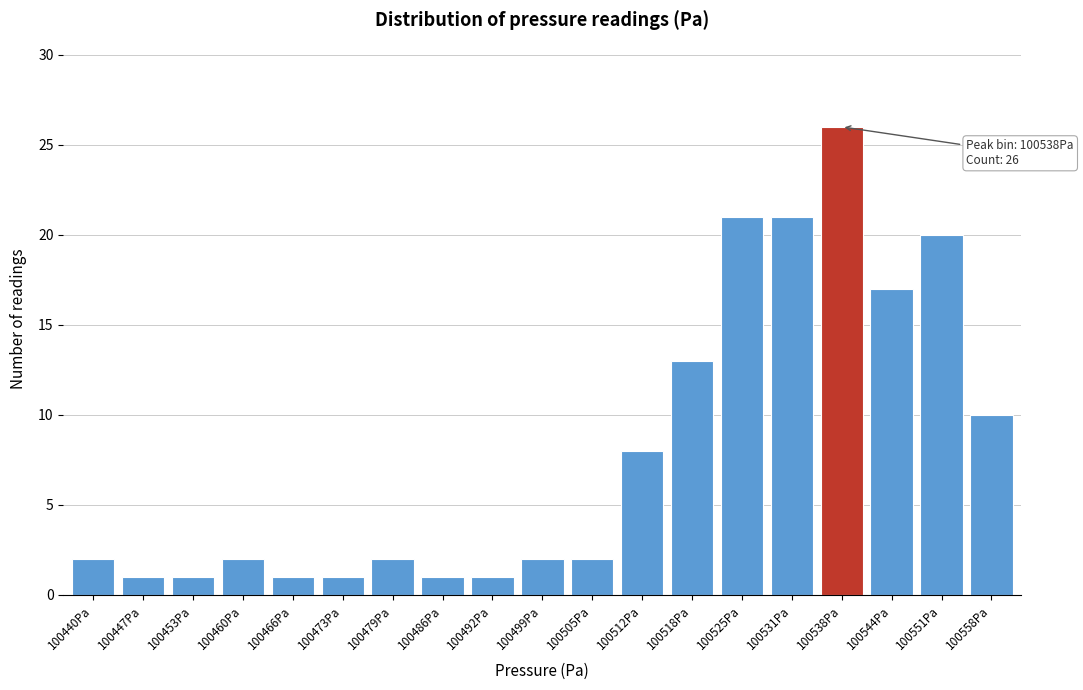

Reading left to right, list all the values displayed in this chart.

2	1	1	2	1	1	2	1	1	2	2	8	13	21	21	26	17	20	10